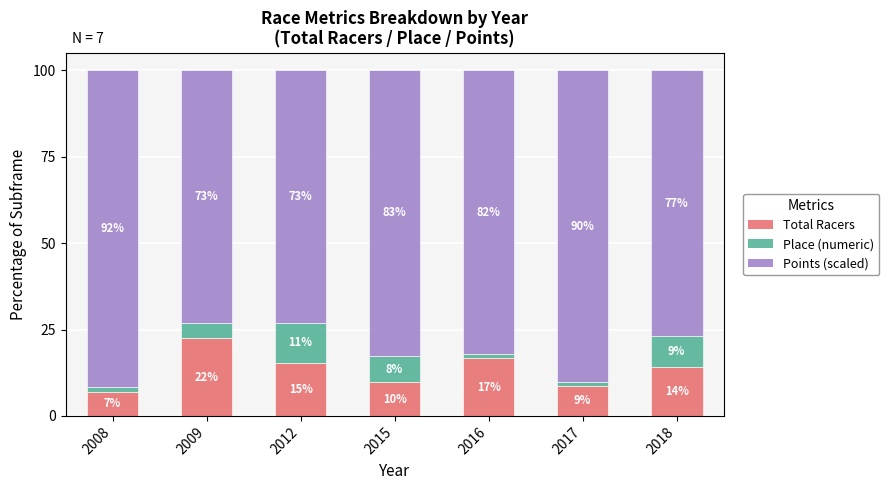

What is the average value of the Total Racers series?

13.4